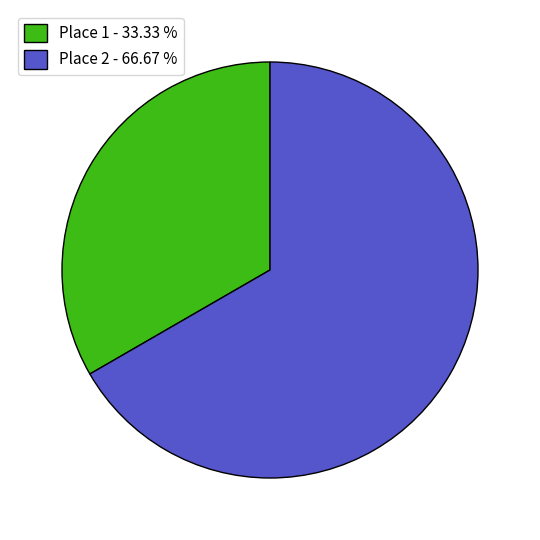

What is the ratio of the value at Place 1 - 33.33 % to the value at Place 2 - 66.67 %?

0.5